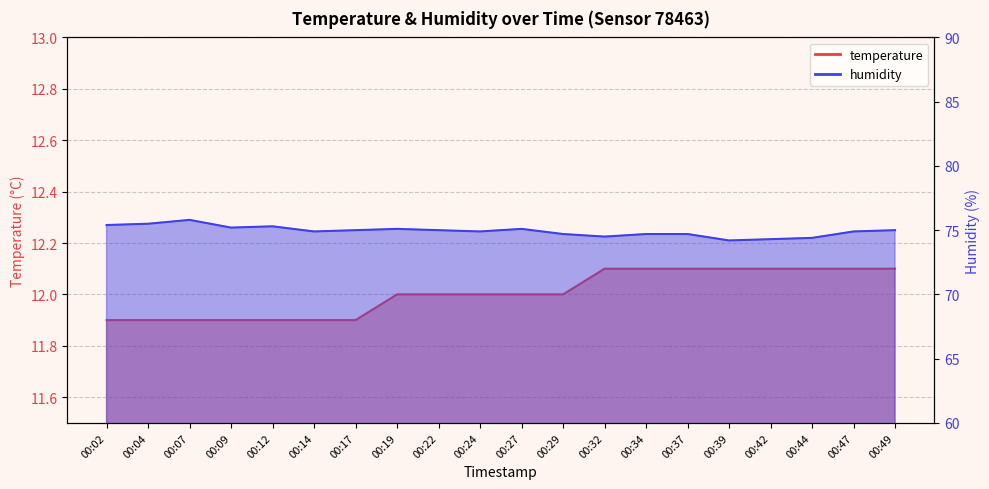

What are all the series names shown in the legend?

temperature, humidity